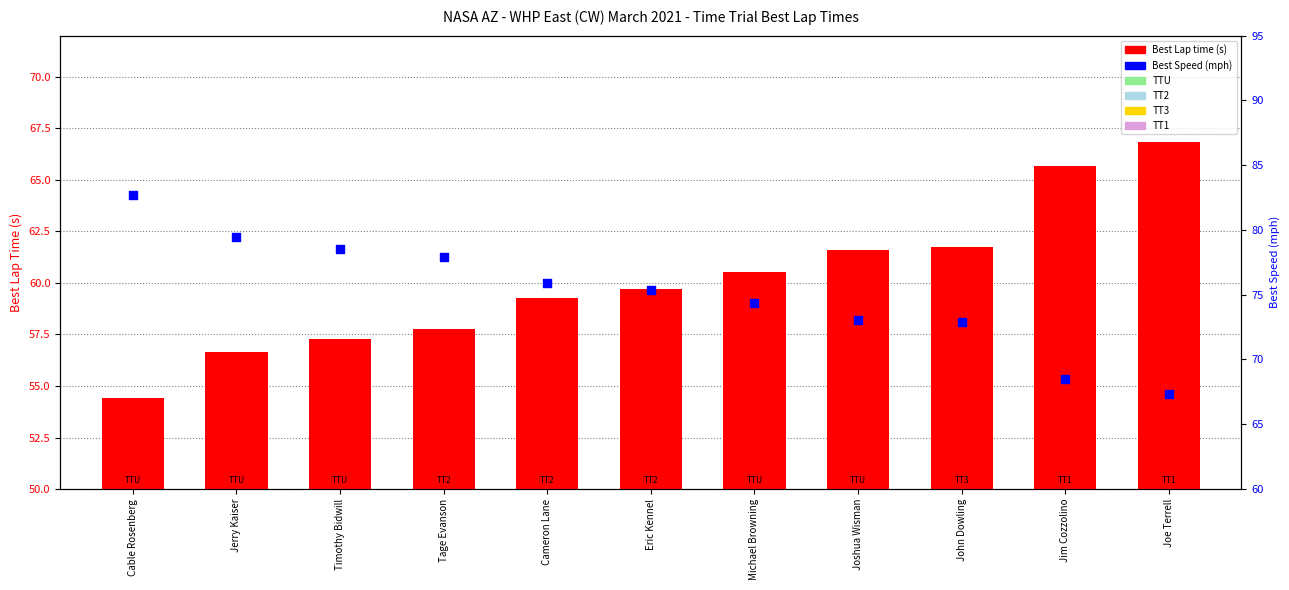

Which series has the largest total across all categories?

Best Speed (mph)